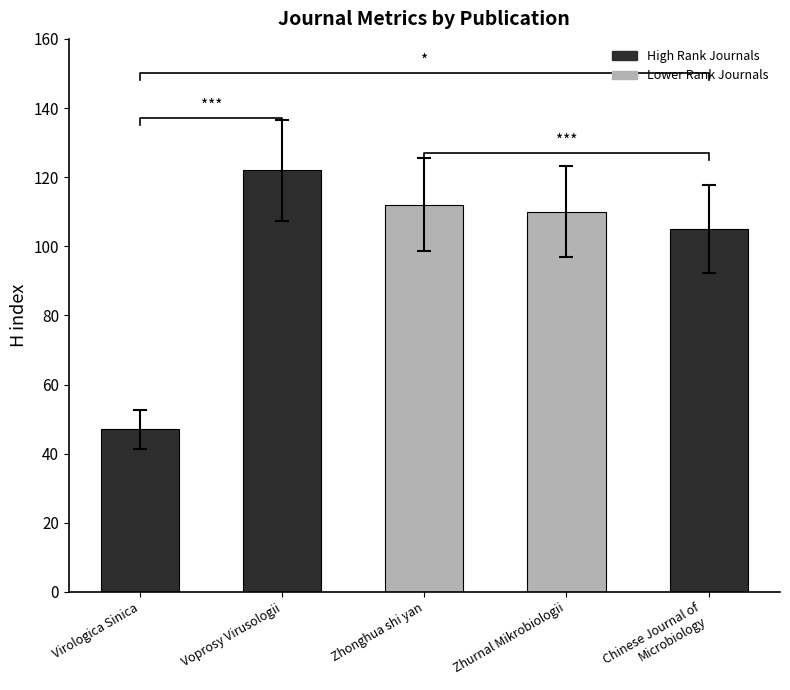

The chart shows a value of 47 at Virologica Sinica. True or false?

True